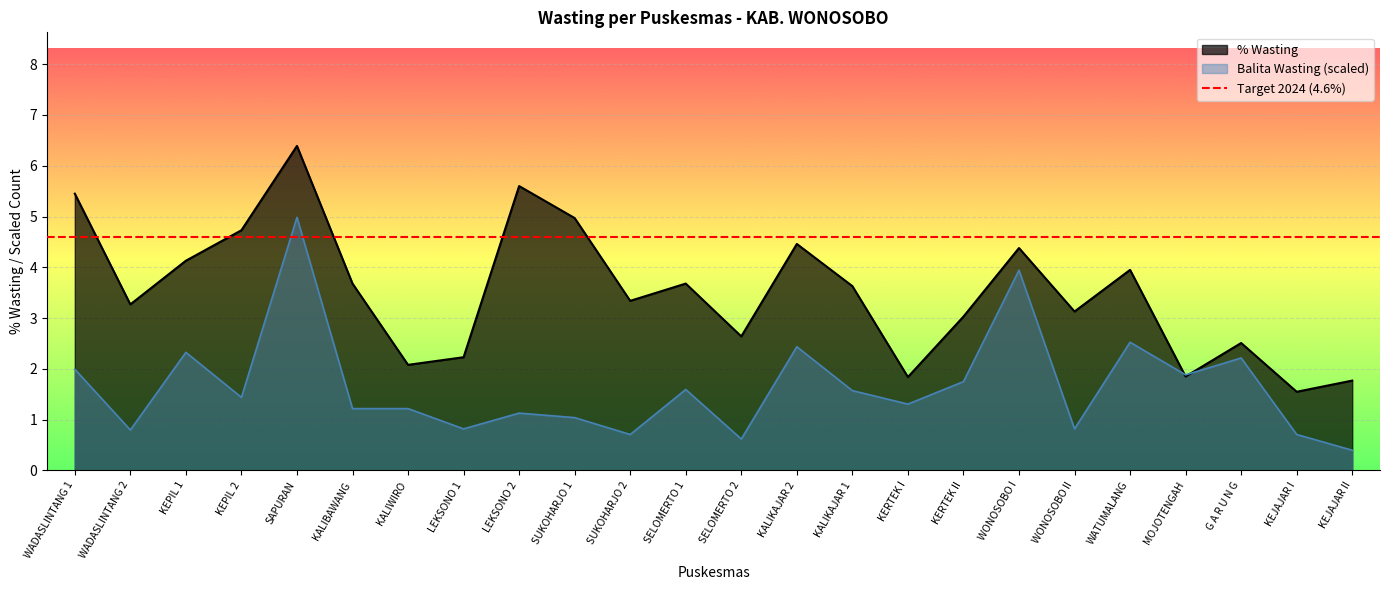

Reading left to right, extract all data points from this chart.

% Wasting: 5.5	3.3	4.1	4.7	6.4	3.7	2.1	2.2	5.6	5.0	3.3	3.7	2.6	4.5	3.6	1.8	3.0	4.4	3.1	4.0	1.9	2.5	1.6	1.8
Balita Wasting: 2.0	0.8	2.3	1.4	5.0	1.2	1.2	0.8	1.1	1.0	0.7	1.6	0.6	2.4	1.6	1.3	1.8	3.9	0.8	2.5	1.9	2.2	0.7	0.4